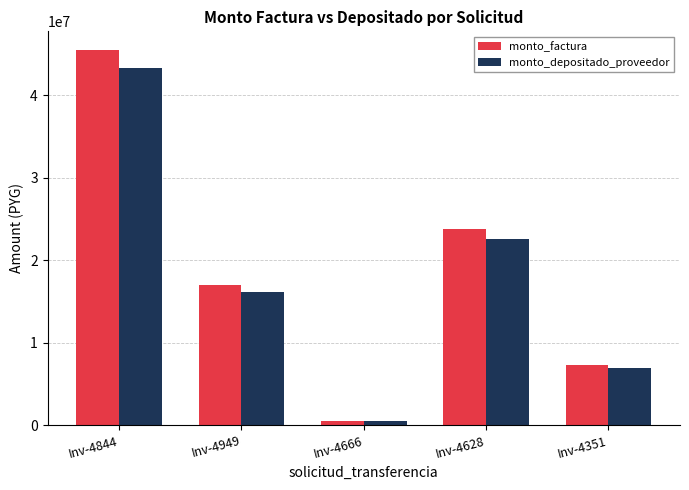

Rank the series at Inv-4844 from highest to lowest value.

monto_factura, monto_depositado_proveedor